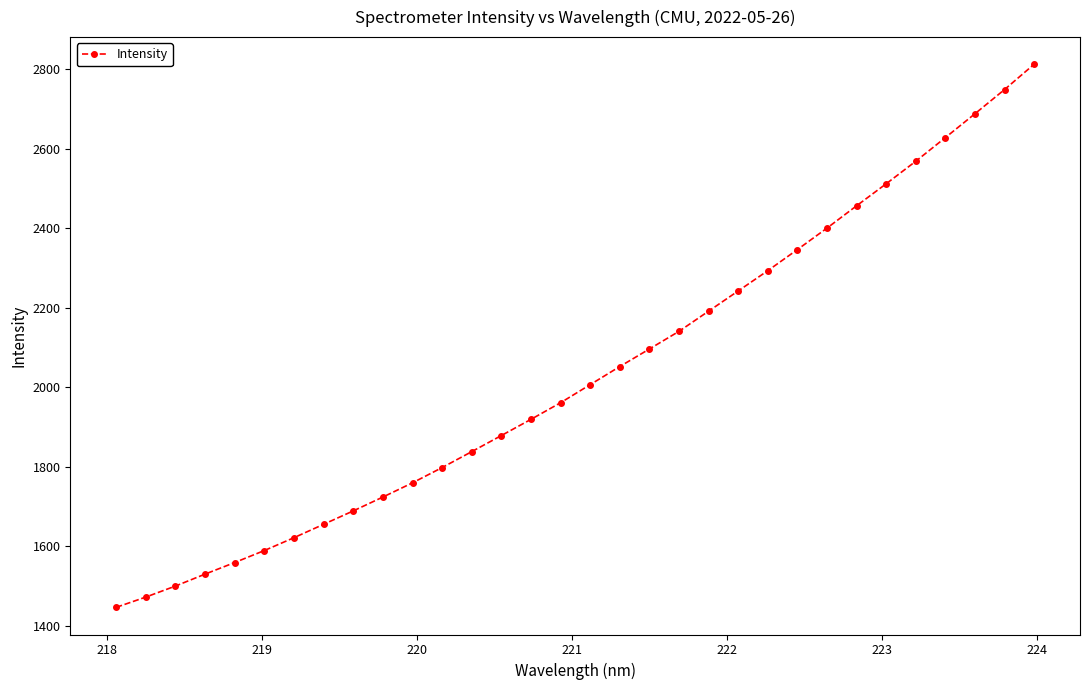

What is the maximum value shown in the chart?

2813.1